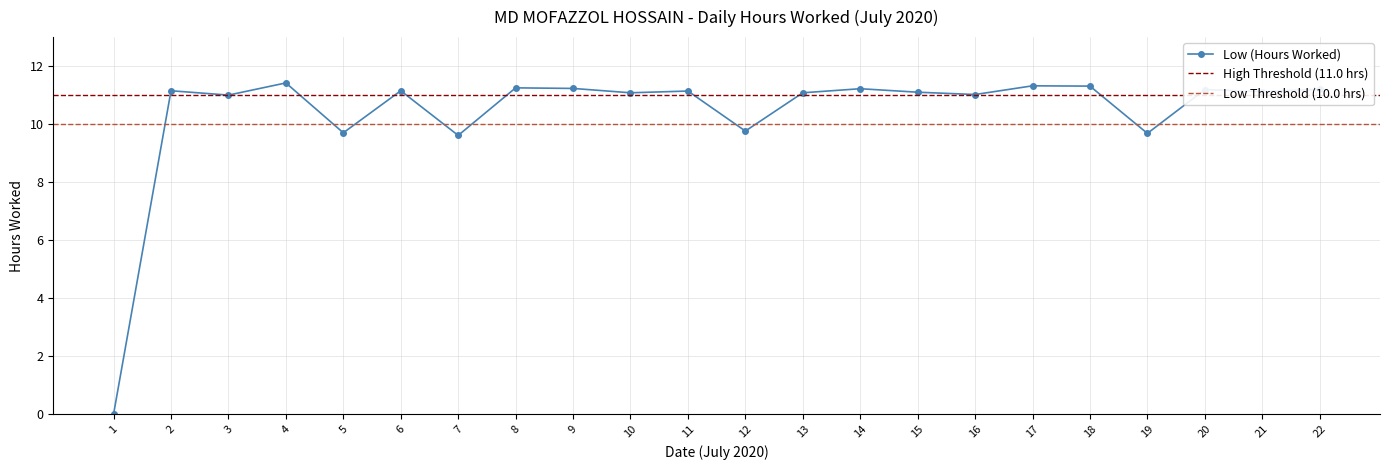

Reading left to right, transcribe all the data shown in this chart.

0.0	11.2	11.0	11.4	9.7	11.2	9.6	11.2	11.2	11.1	11.1	9.8	11.1	11.2	11.1	11.0	11.3	11.3	9.7	11.2	11.1	11.2